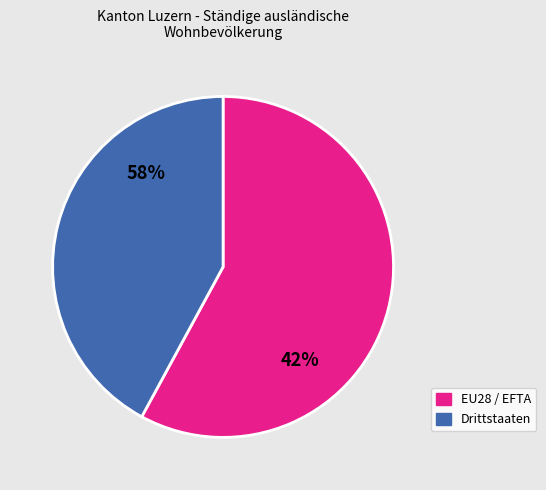

Combined, what portion of the pie is EU28 / EFTA and Drittstaaten?

100.0%